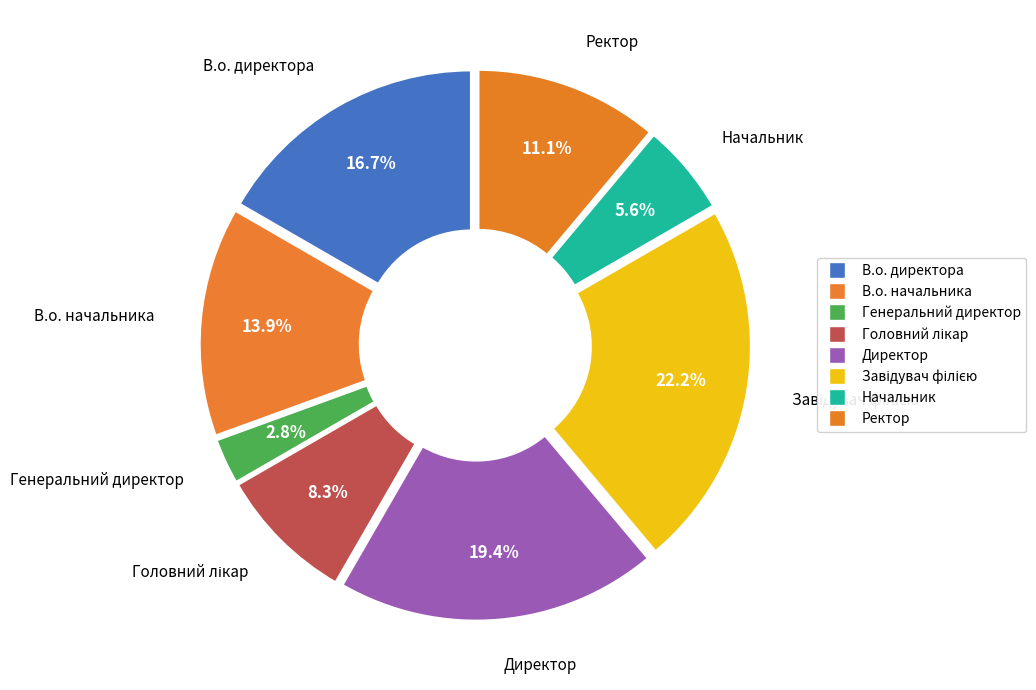

How many segments does this pie chart have?

8